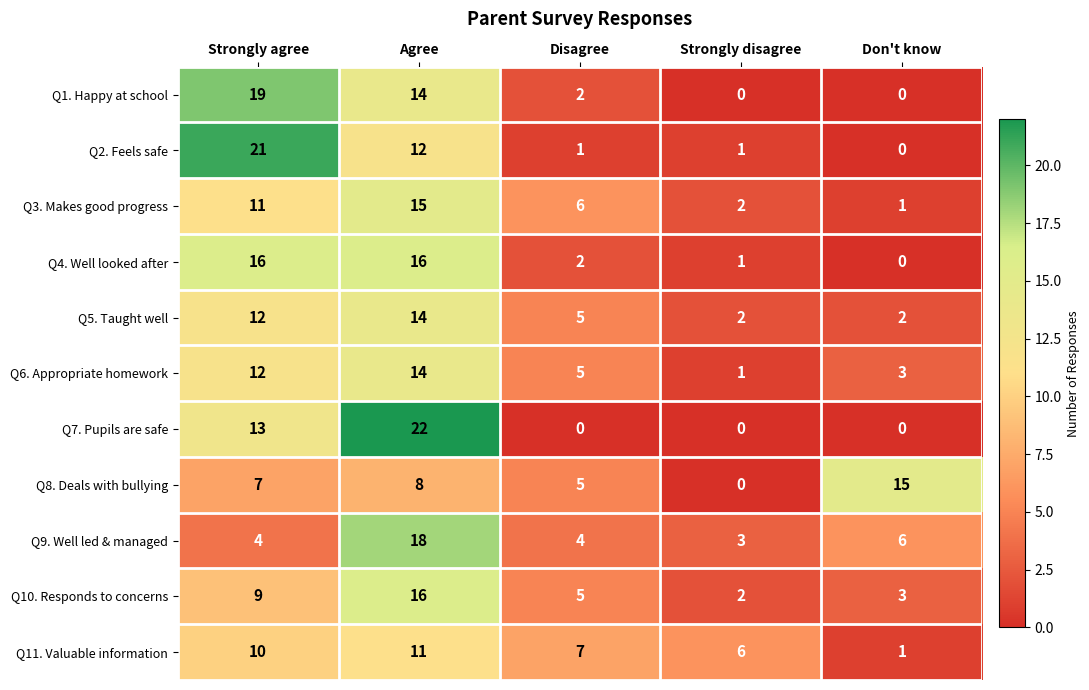

Which series has the widest spread of values?

Q7. Pupils are safe